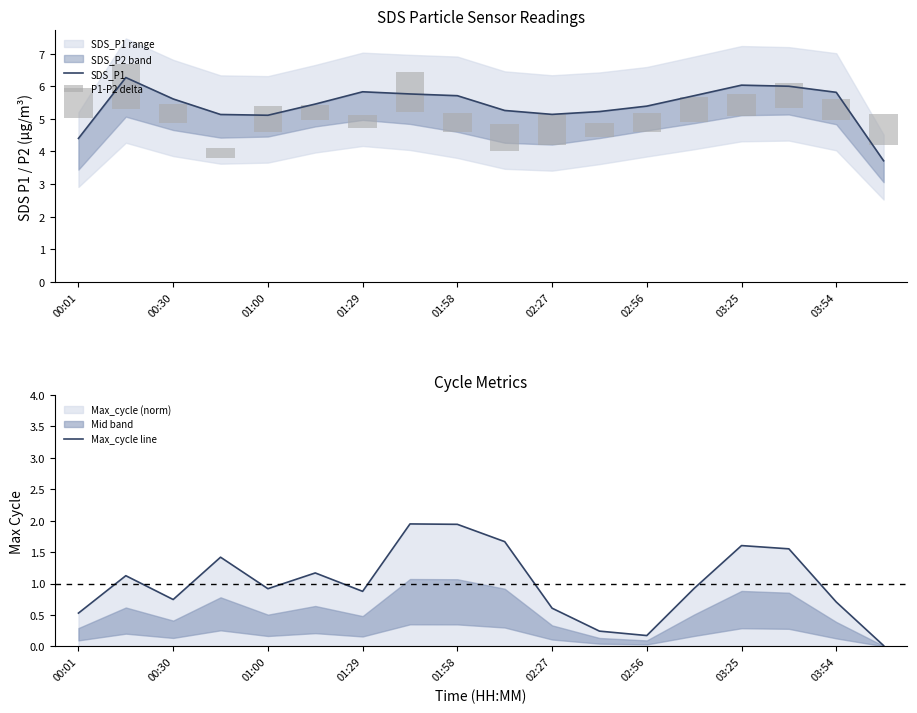

What is the sum of all P1-P2 delta values?

13.3